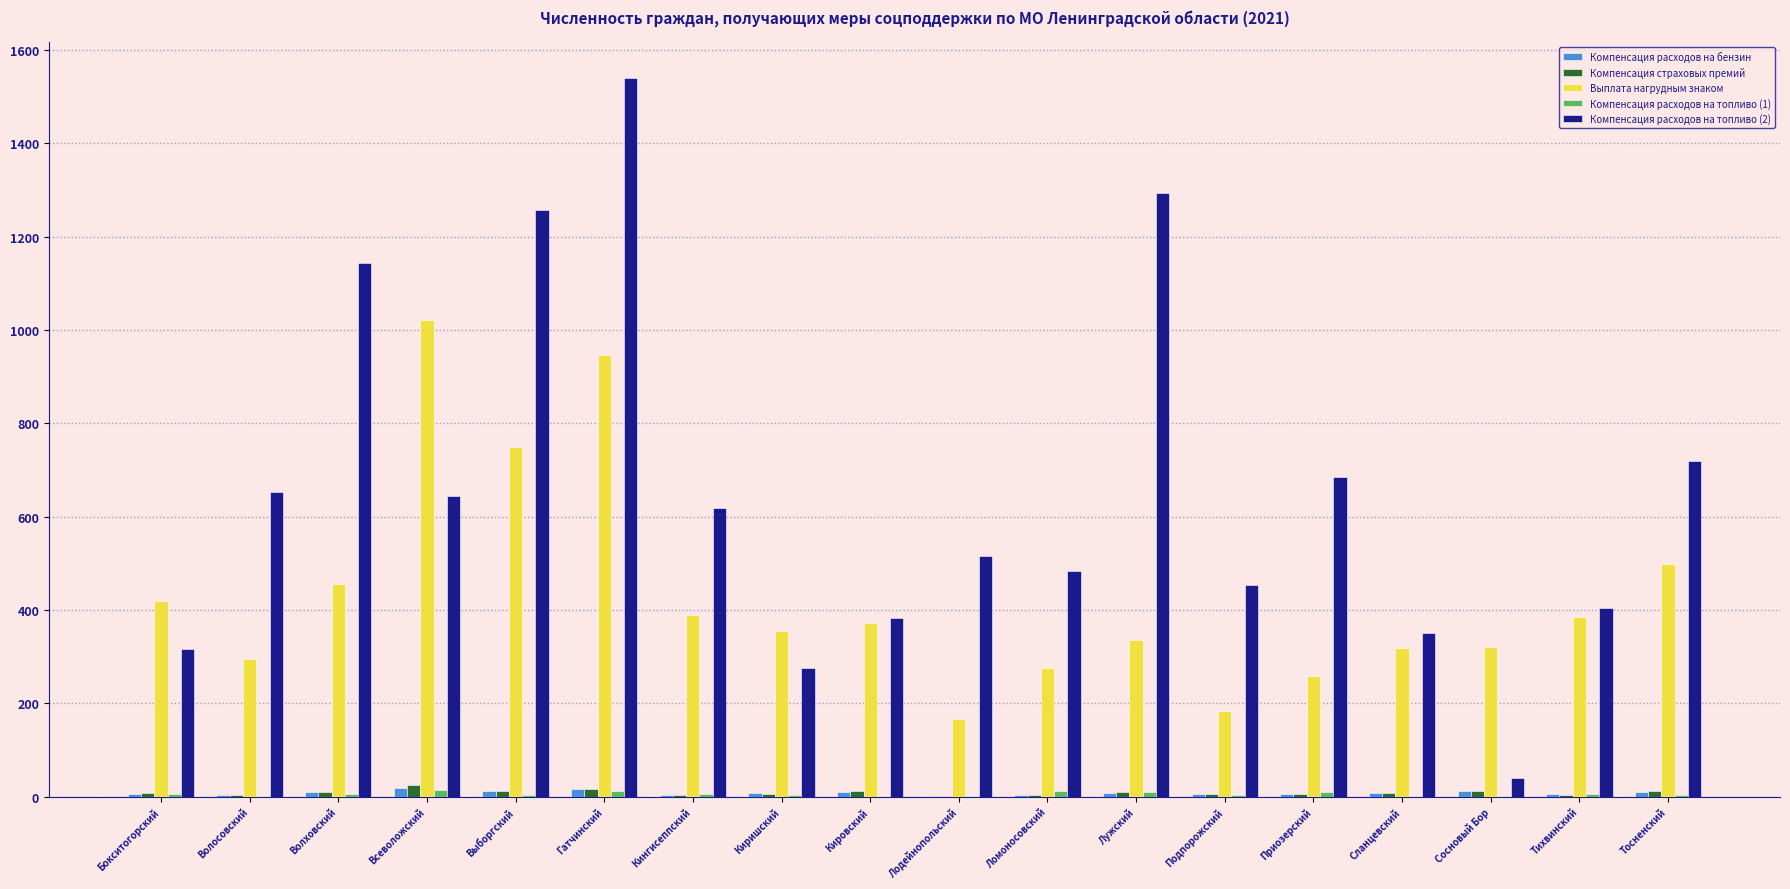

What is the maximum value for Выплата нагрудным знаком?

1022